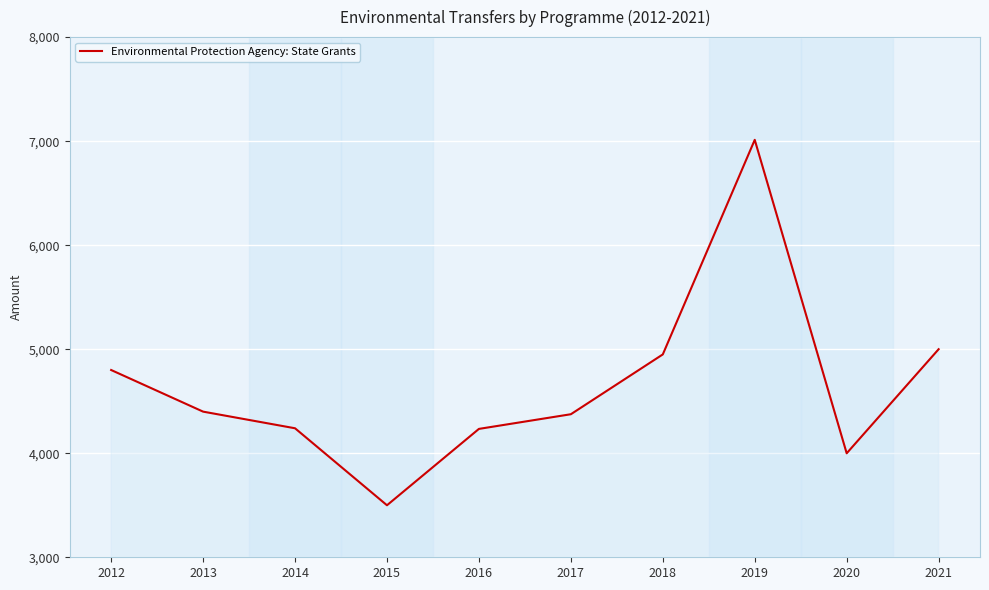

How many categories are shown in the chart?

10